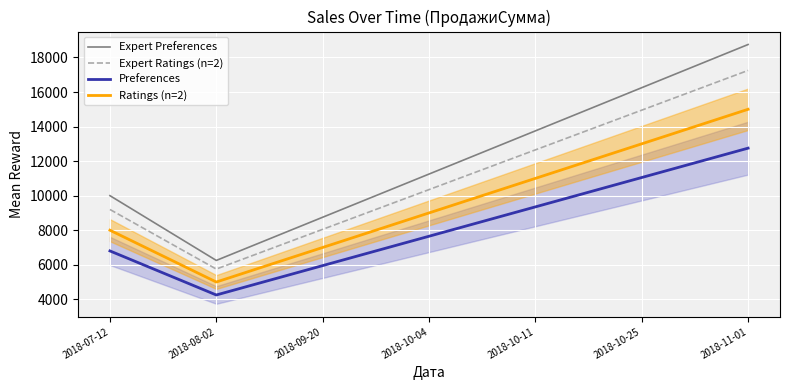

What are all the series names shown in the legend?

Expert Preferences, Expert Ratings (n=2), Preferences, Ratings (n=2)